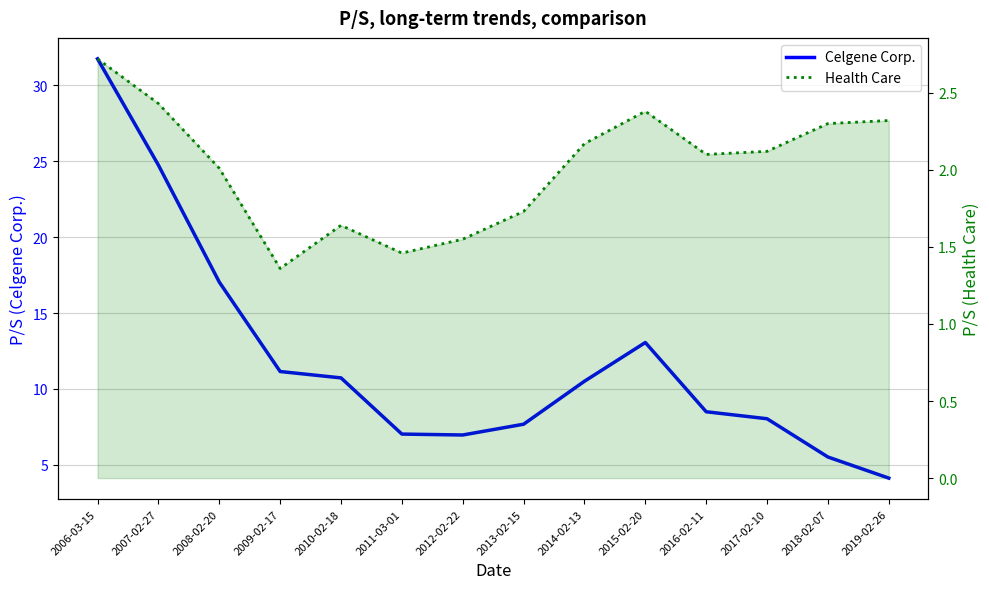

Does the chart have visible grid lines?

Yes